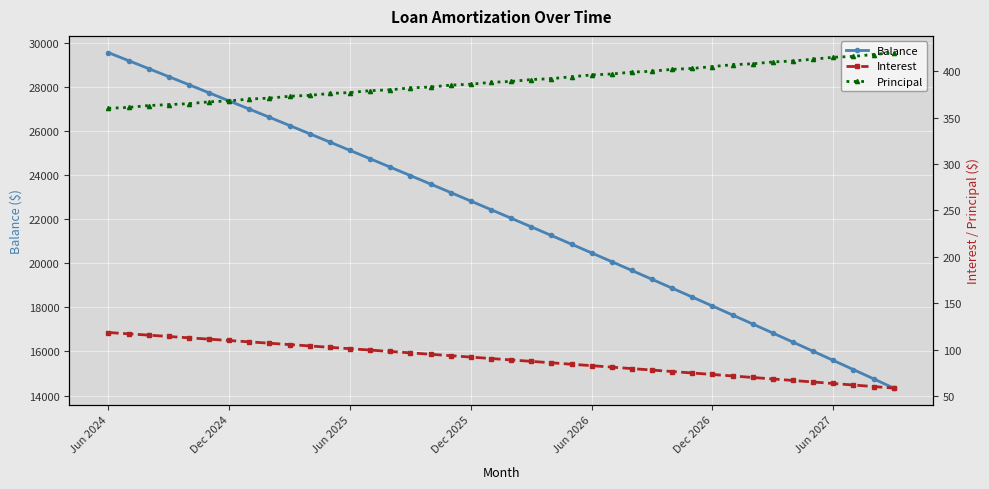

At how many categories does at least one series exceed 10650?

40